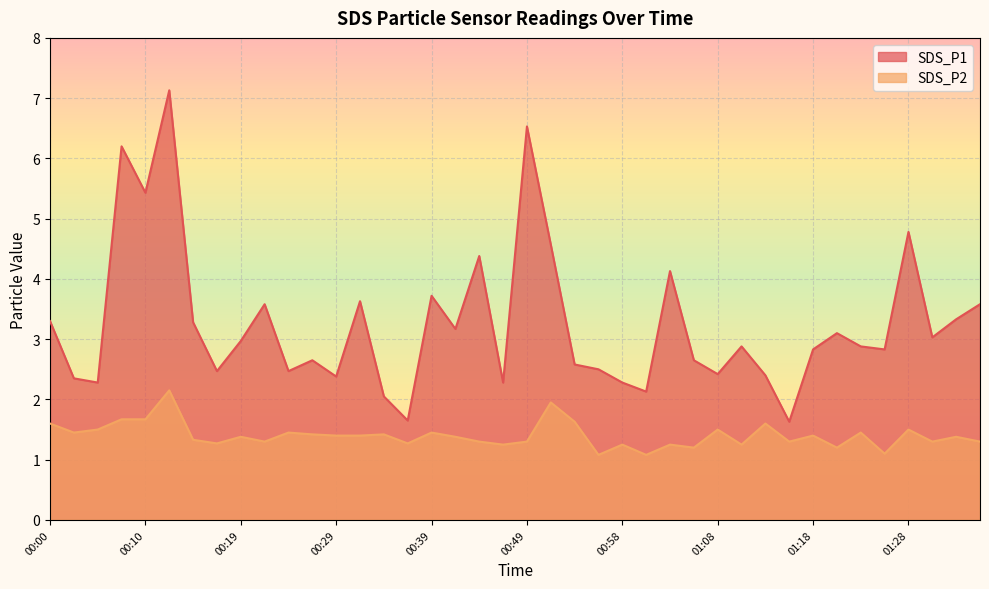

Which series has the largest total across all categories?

SDS_P1